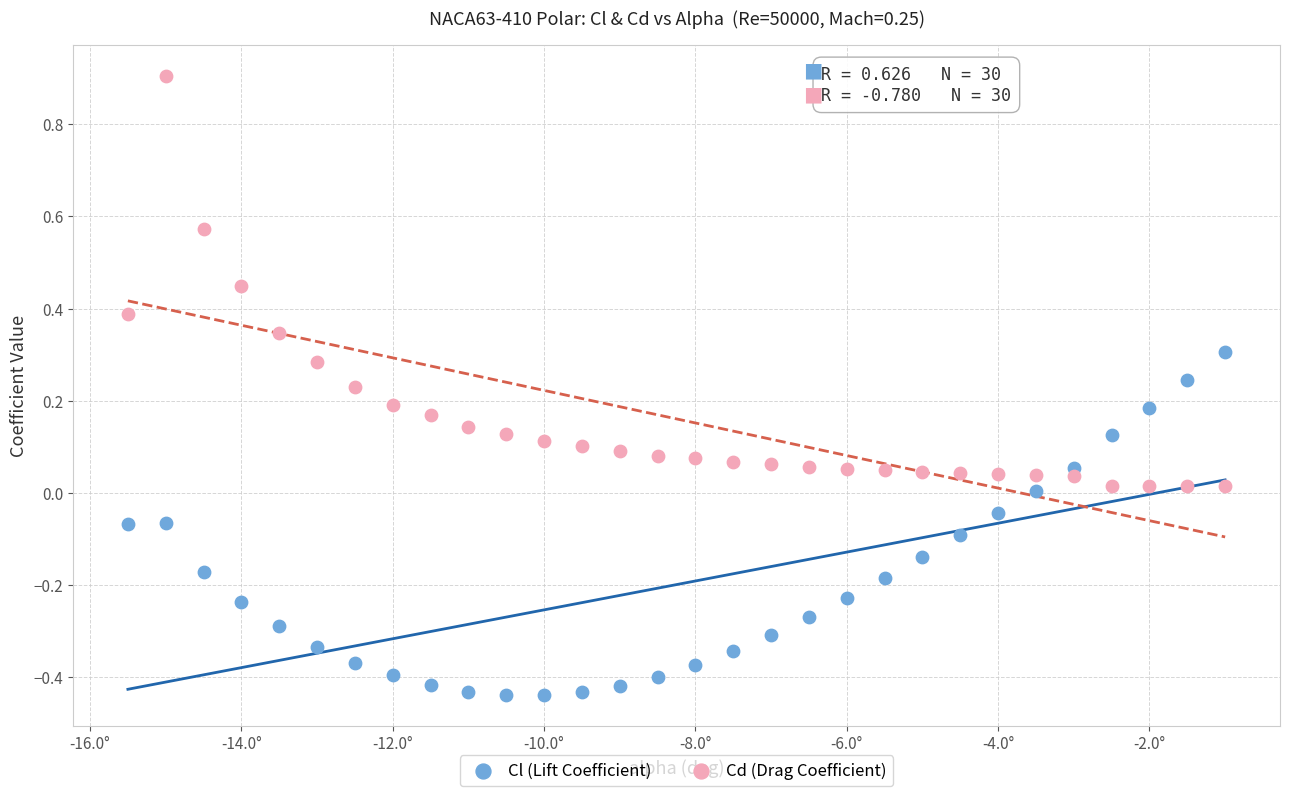

Across all data points, what is the range of Y values (max minus min)?

1.3